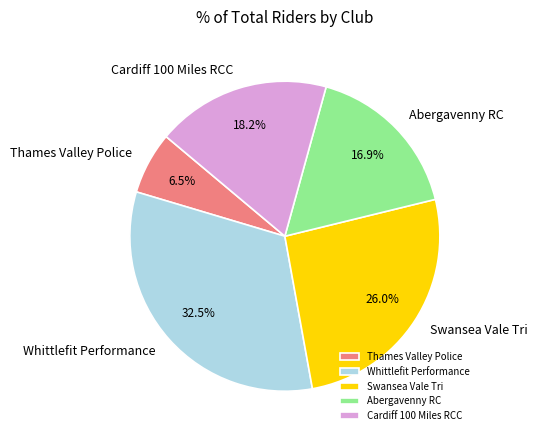

Is there a majority slice in this chart?

No